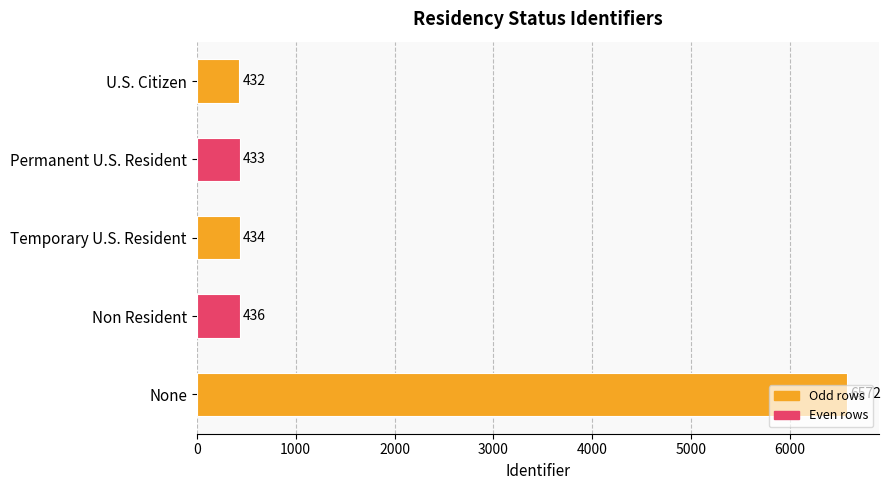

What is the sum of all values?

8307